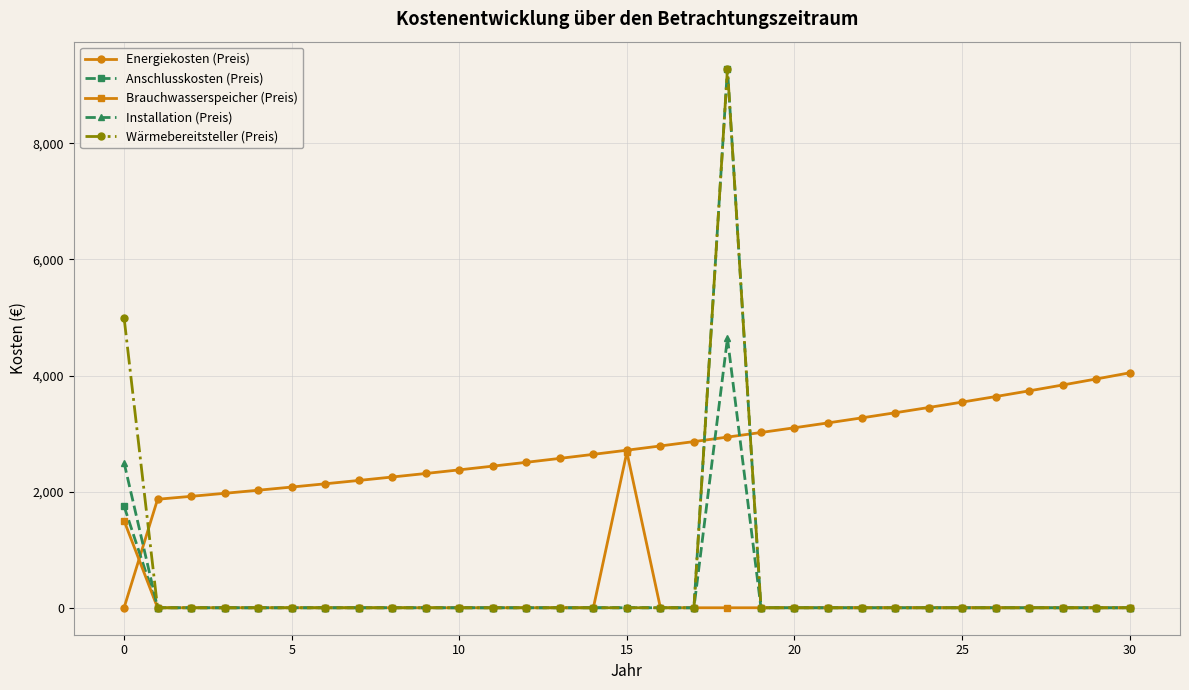

Which series has the largest total across all categories?

Energiekosten (Preis)